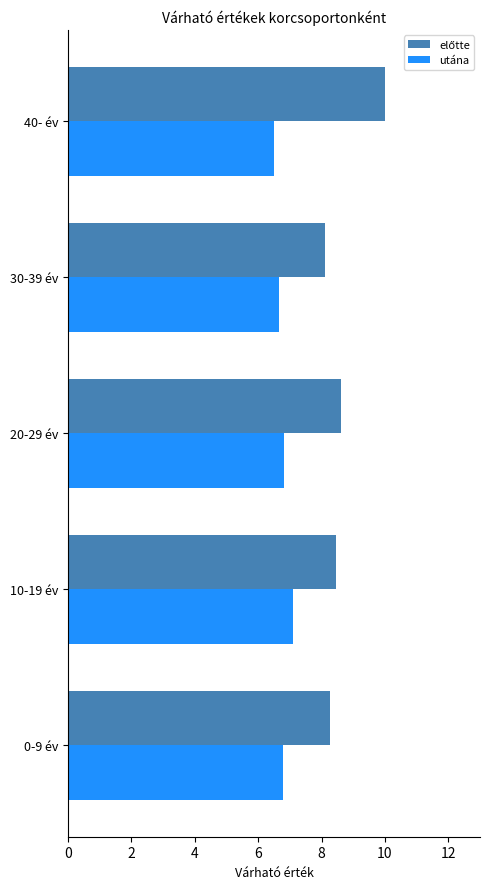

At which category is the sum across all series the highest?

40- év